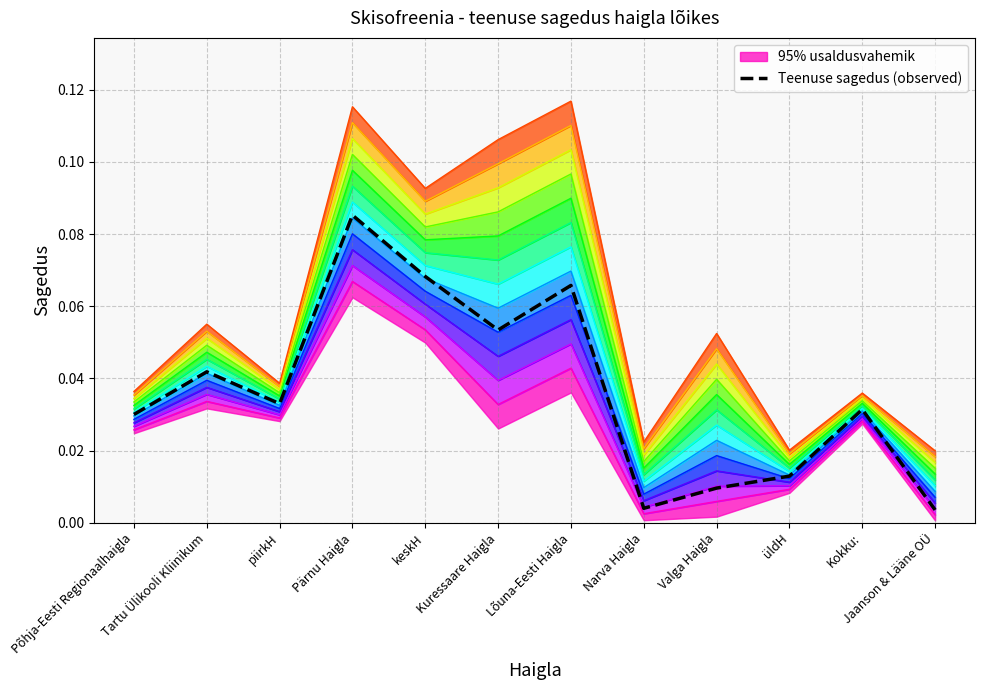

In sagedus, how many points are lower than both neighbors (excluding endpoints)?

3